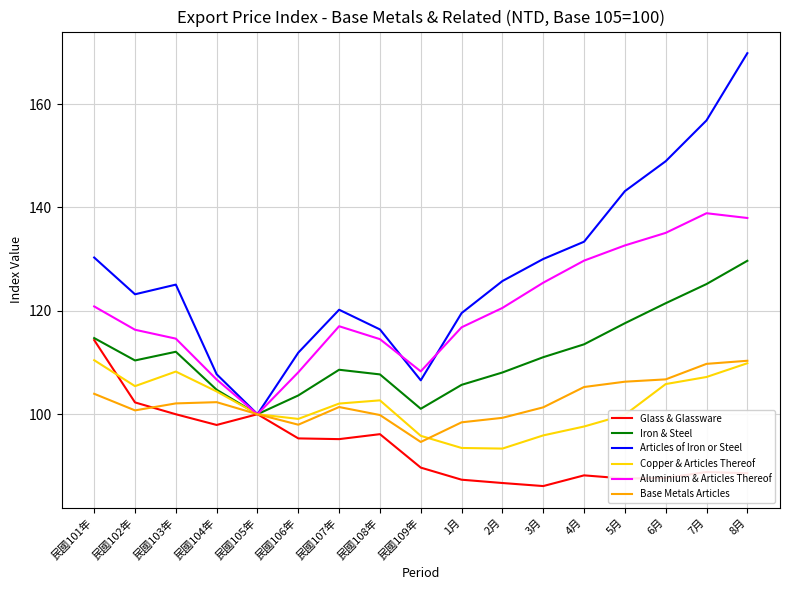

True or false: Copper & Articles Thereof has a value of 73.8 at 7月.

False